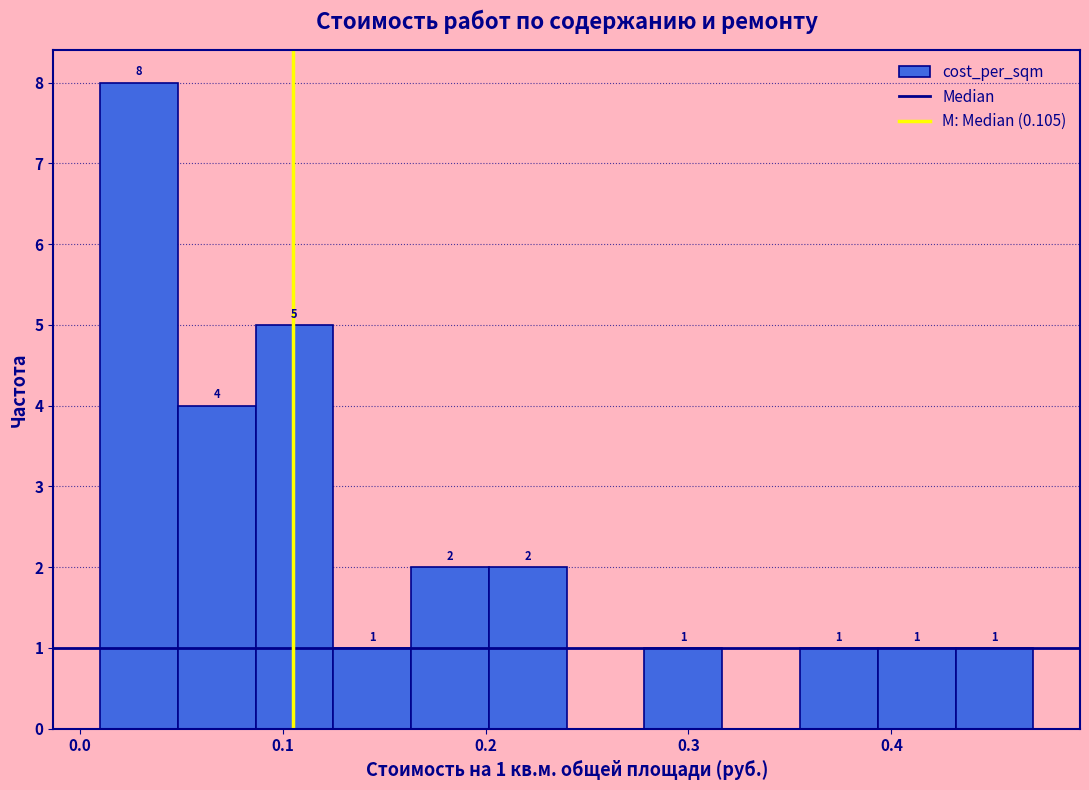

Around what value on the x-axis is the tallest bar? Give the approximate position of its centre, as read against the axis.

0.03